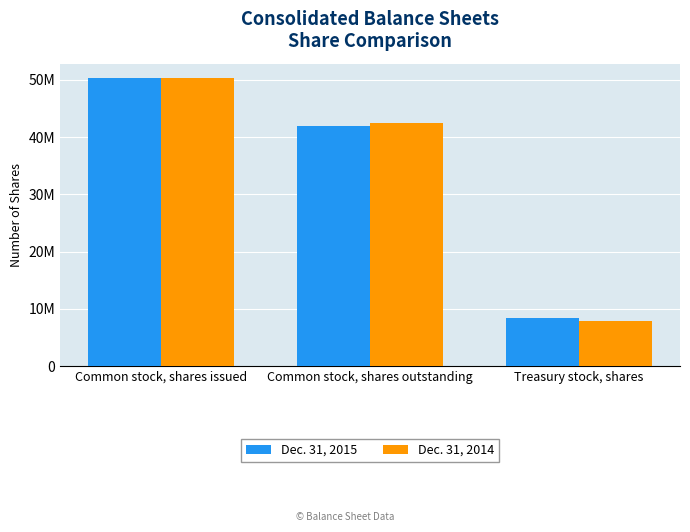

Is the value of Dec. 31, 2014 at Common stock, shares issued greater than the value of Dec. 31, 2015 at Common stock, shares outstanding?

Yes